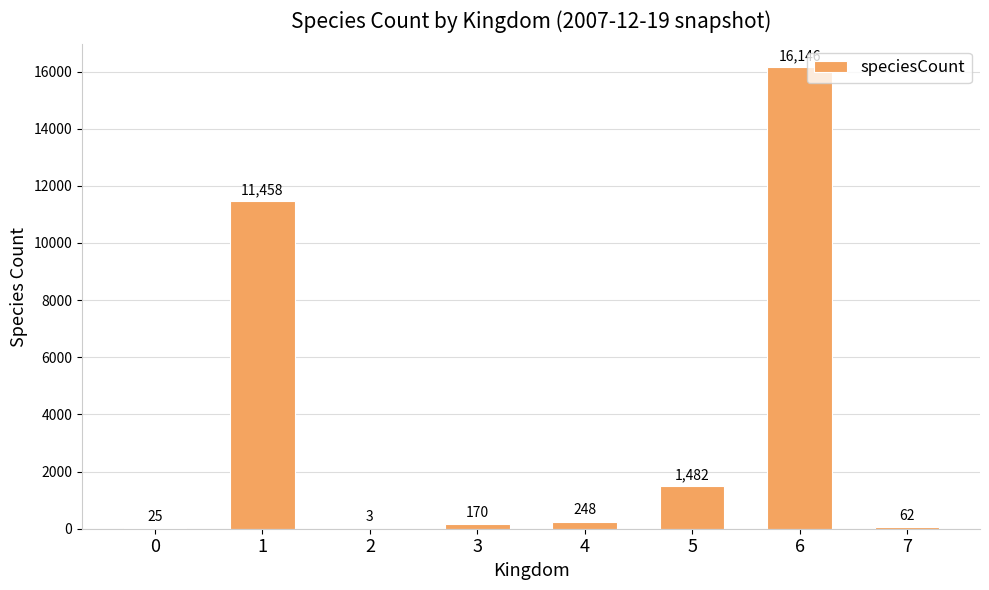

What is the sum of the values at 4 and 7?

310